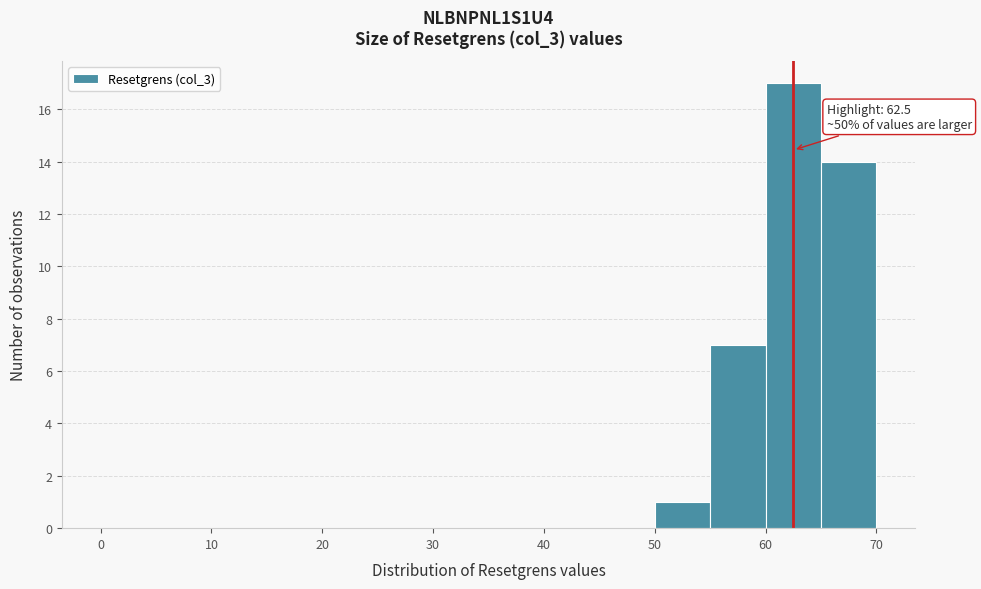

Over which range of the x-axis is the bar tallest?

60 to 65